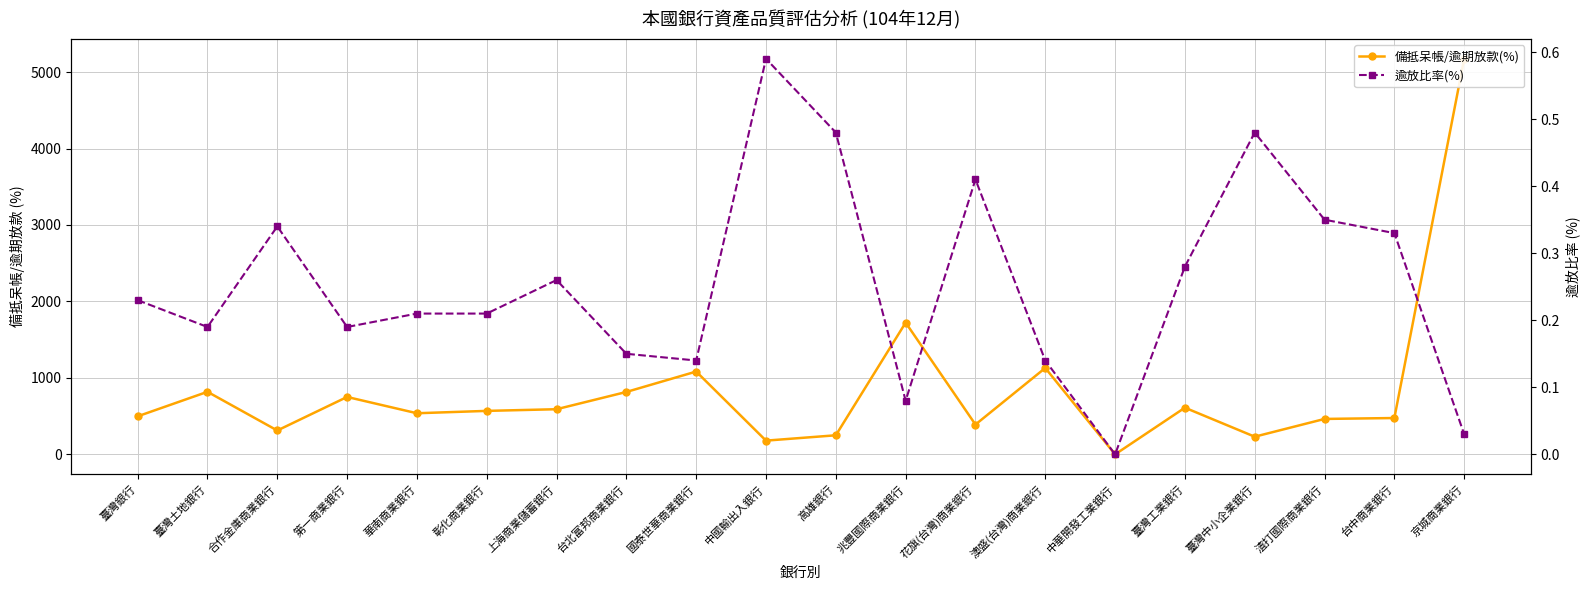

How many interior local valleys does the 備抵呆帳/逾期放款(%) series have?

6